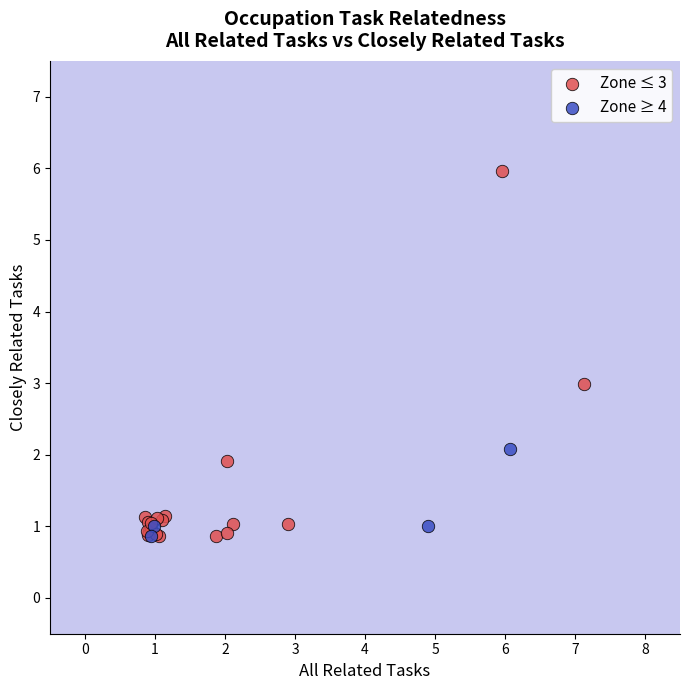

Which series contains the highest Y value?

Zone ≤ 3